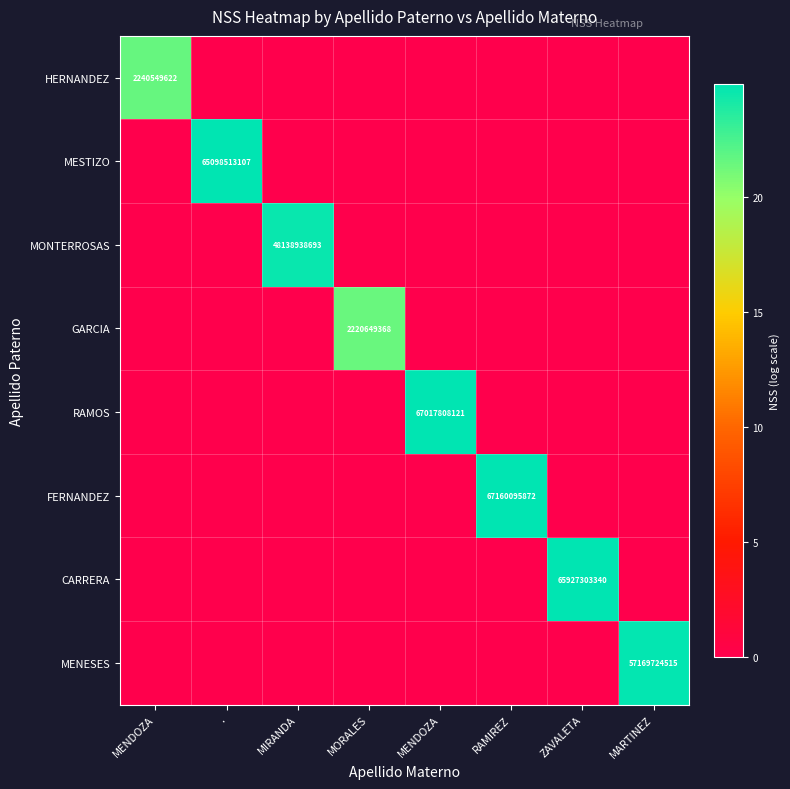

The value of RAMOS at MORALES is 0.0. True or false?

True